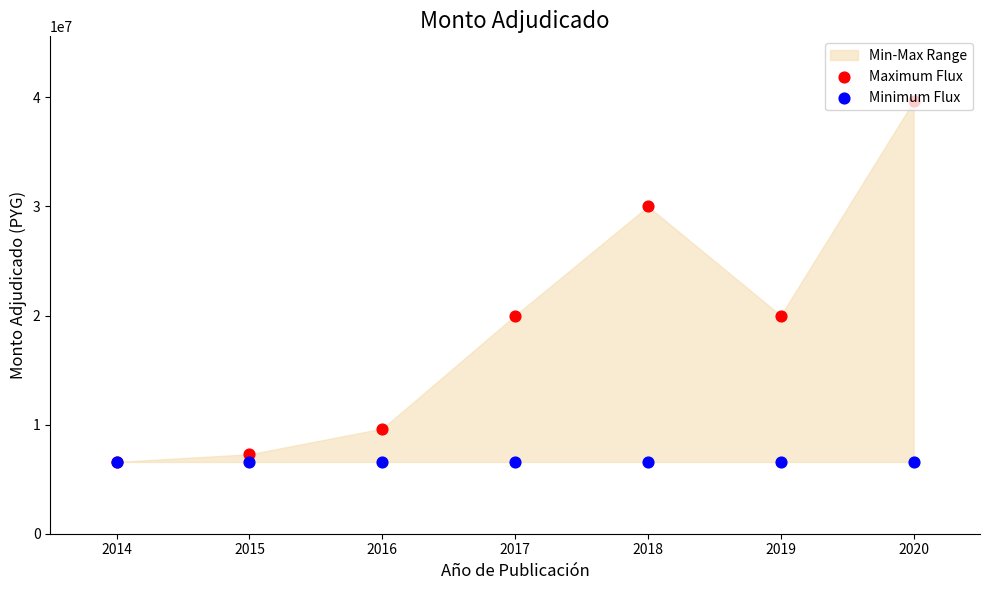

Which series has the largest total across all categories?

Maximum Flux